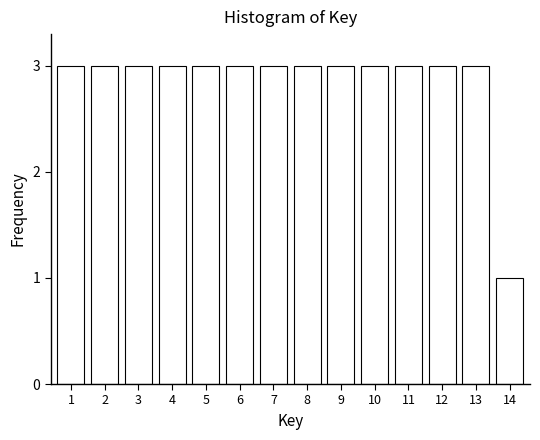

Reading left to right, what are all the values shown in this chart?

3	3	3	3	3	3	3	3	3	3	3	3	3	1